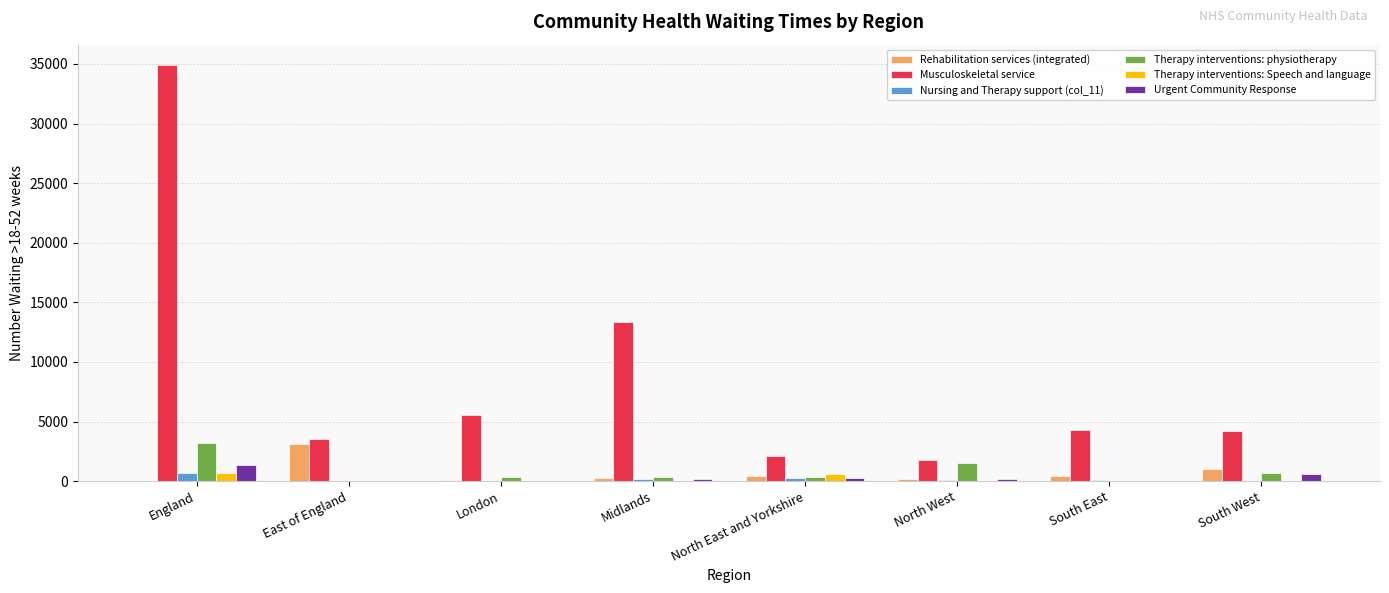

What is the sum of all Musculoskeletal service values?

69746